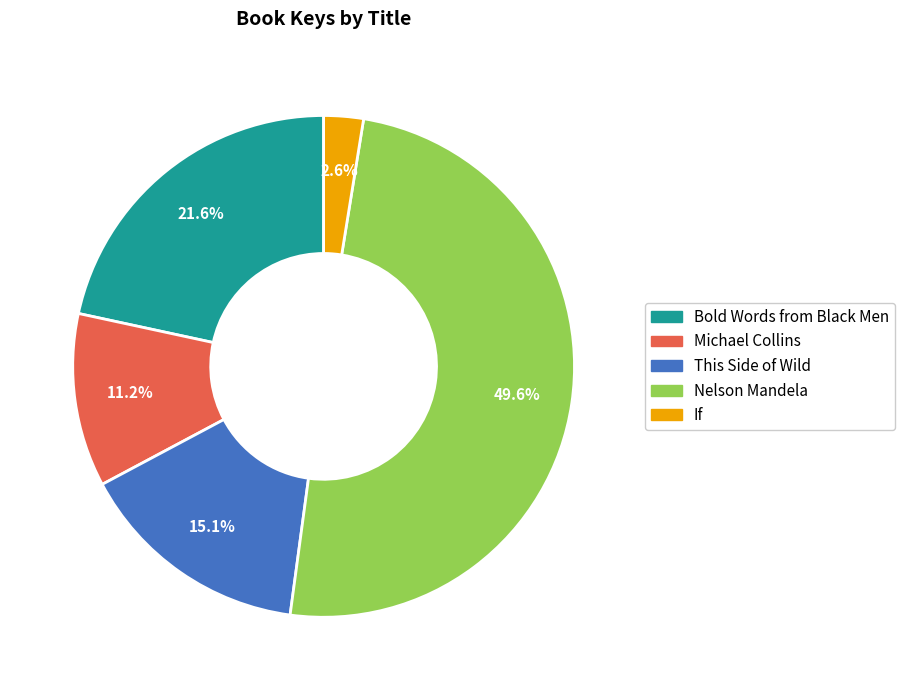

Which category has the biggest portion of the pie?

Nelson Mandela